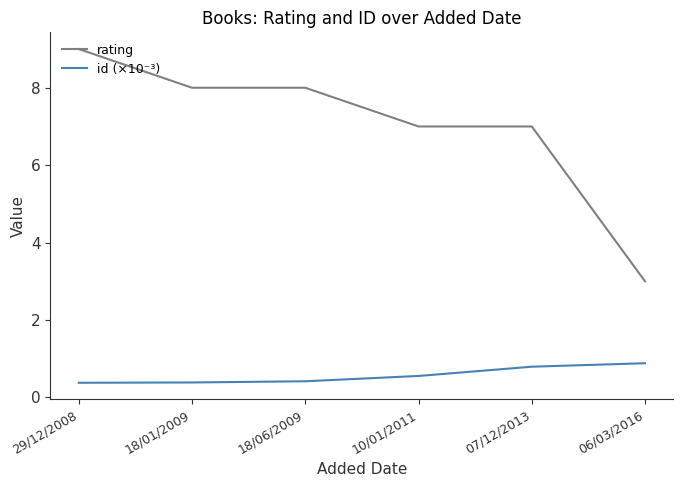

True or false: rating and id (×10⁻³) cross at least once.

False